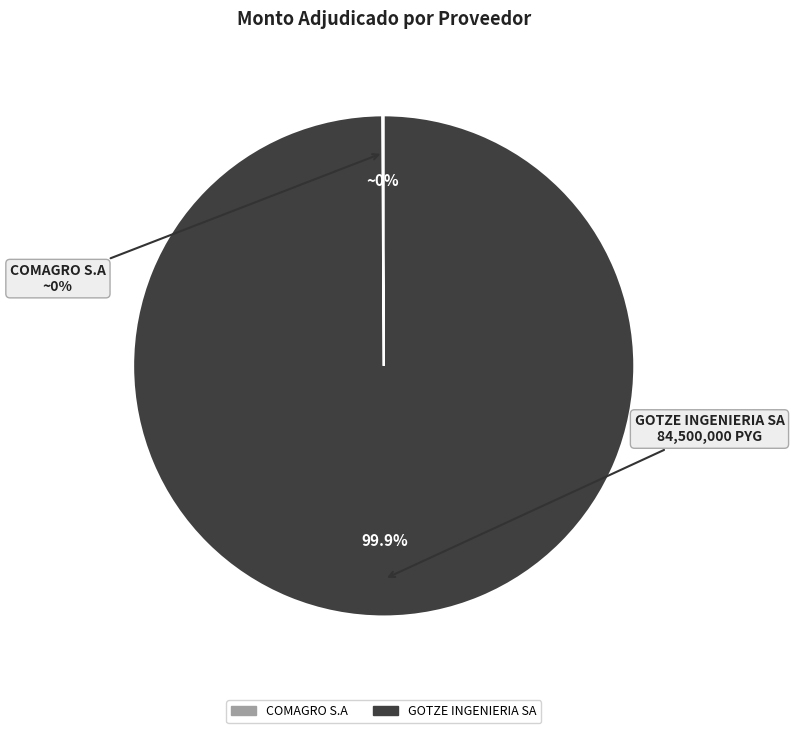

To the nearest percent, what is the average slice percentage?

50%